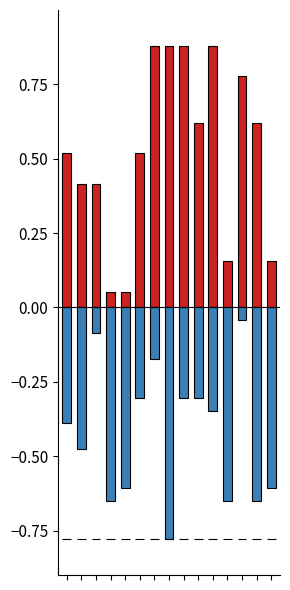

What is the sum of the C2 values at 12 and 14?

0.9